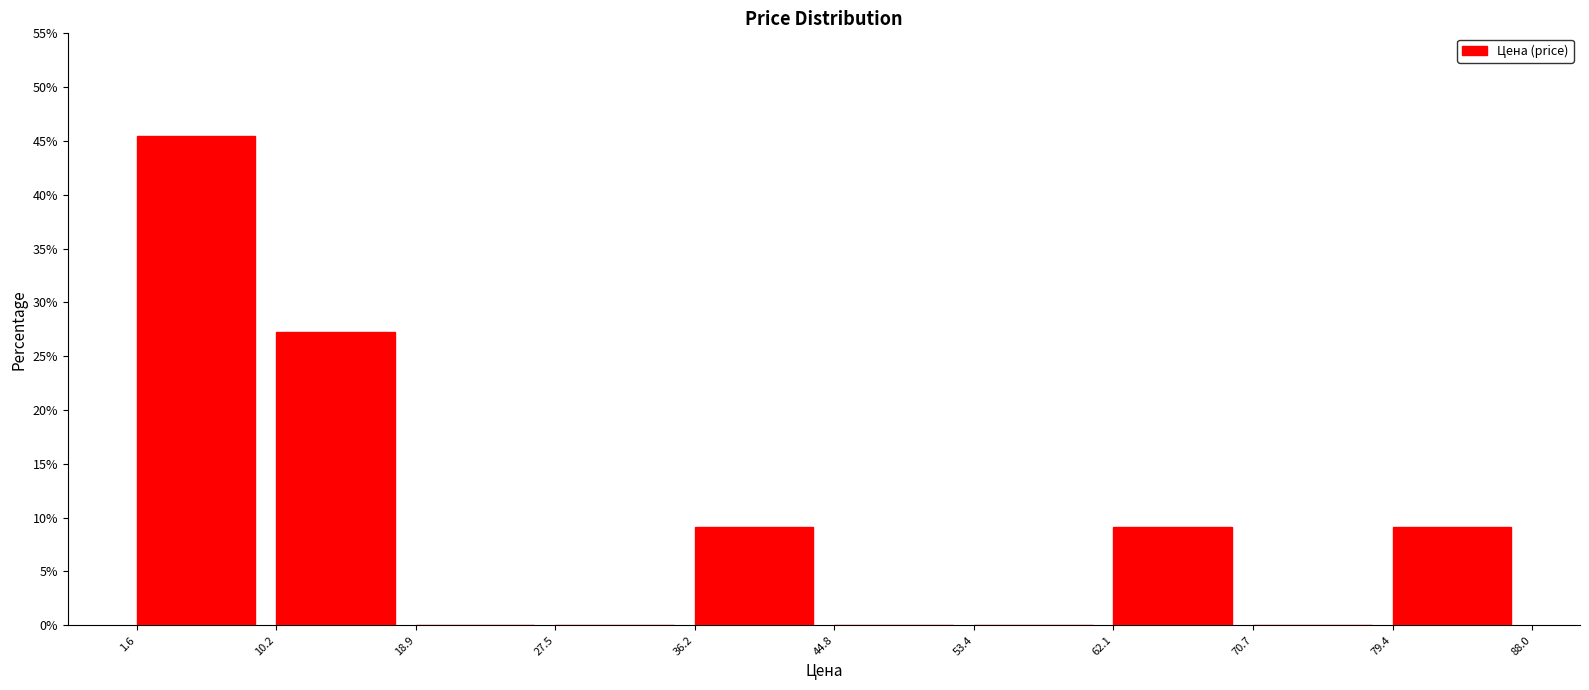

What is the height of the bar covering 1.6 to 10.2 on the x-axis? The values are not printed on the chart, so give them approximately, as read against the axis.

45.5